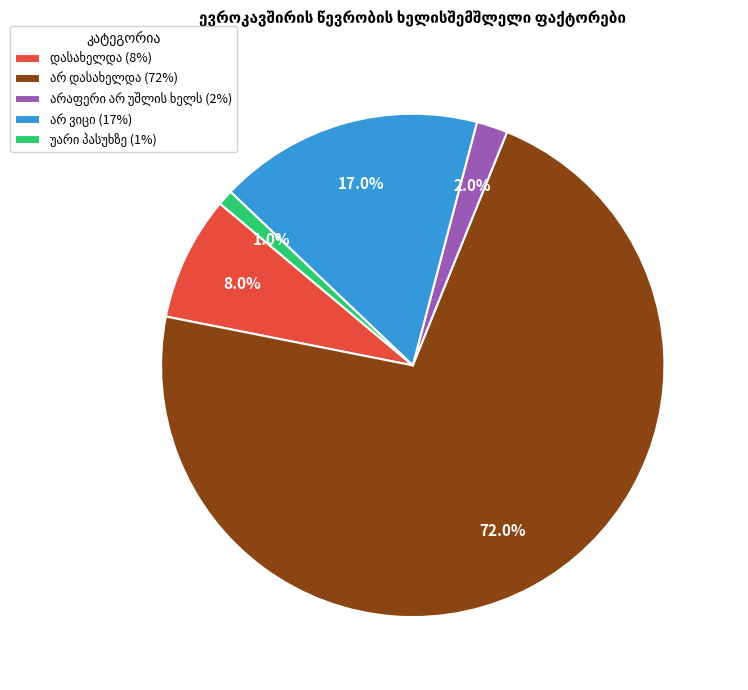

Does any single category account for the majority?

Yes